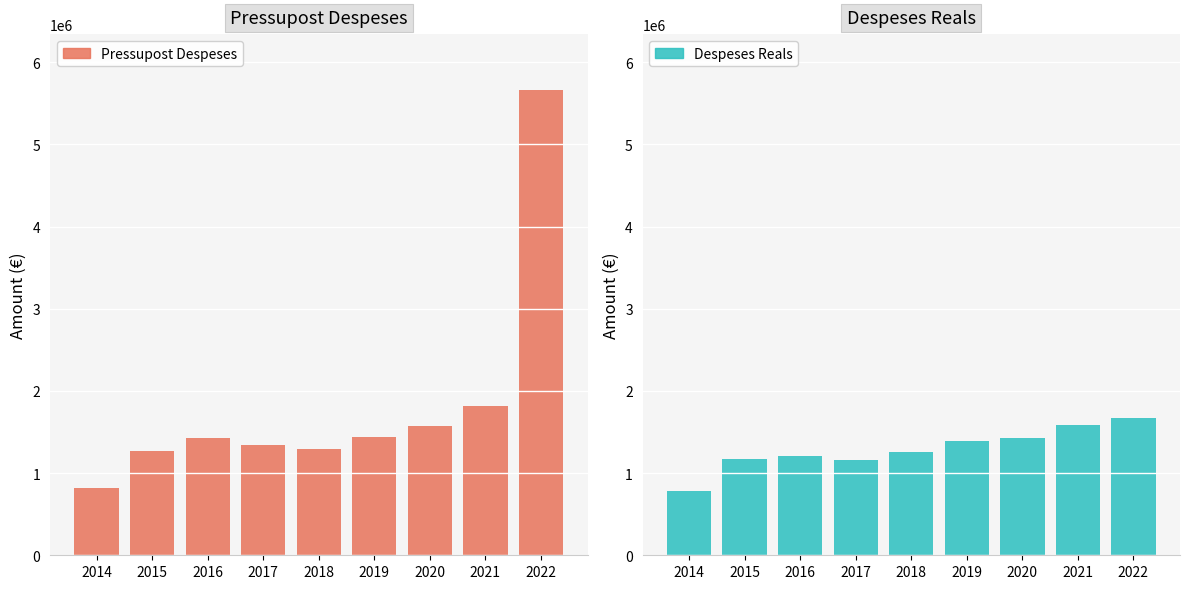

What is the value of the Pressupost Despeses bar at the 5th from the left?

1287698.8